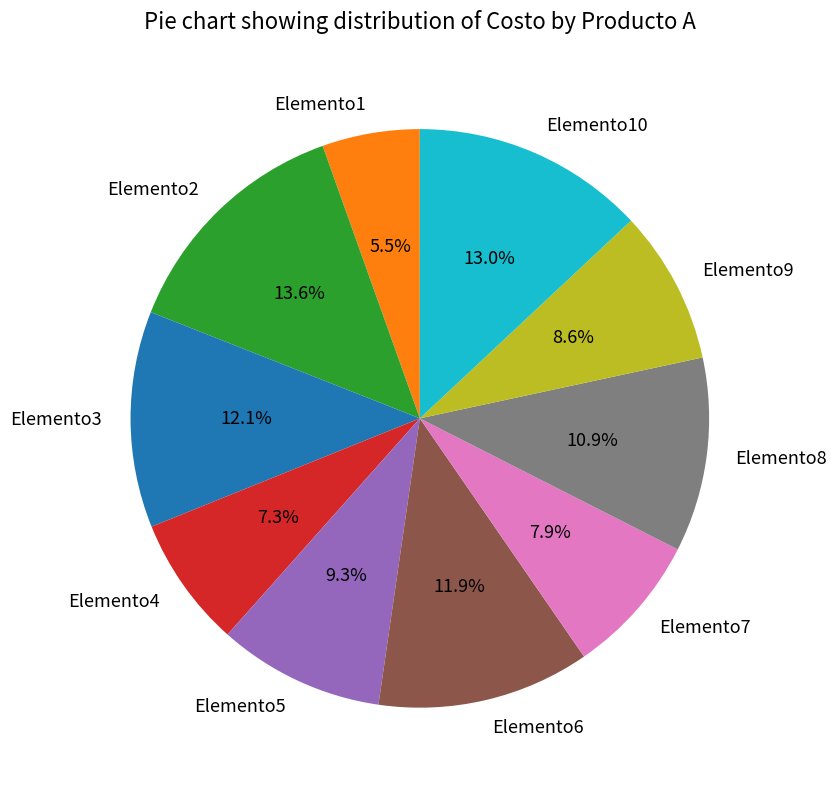

True or false: Elemento4 accounts for 1% of the total.

False